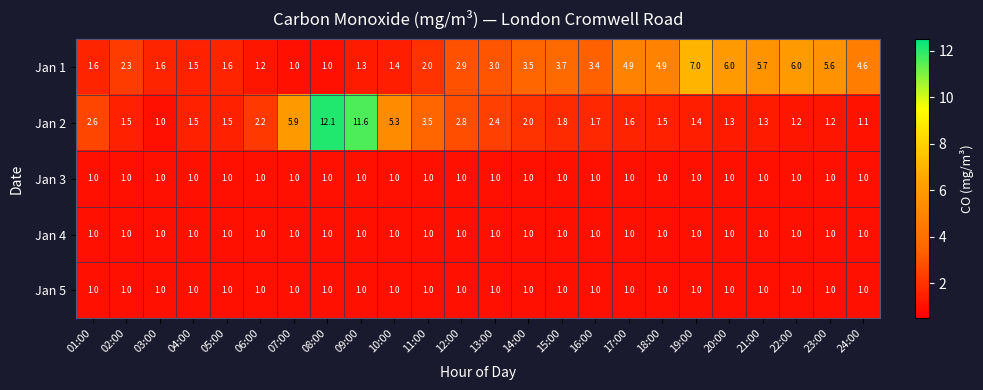

The value of Jan 4 at 16:00 is 1.5. True or false?

False